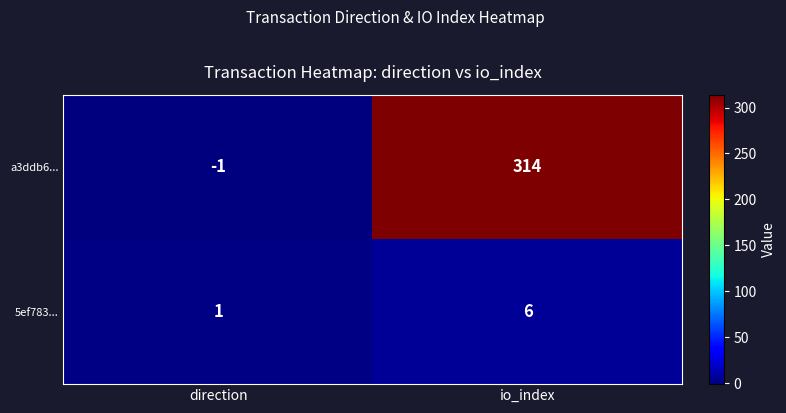

How many categories are shown in the chart?

2